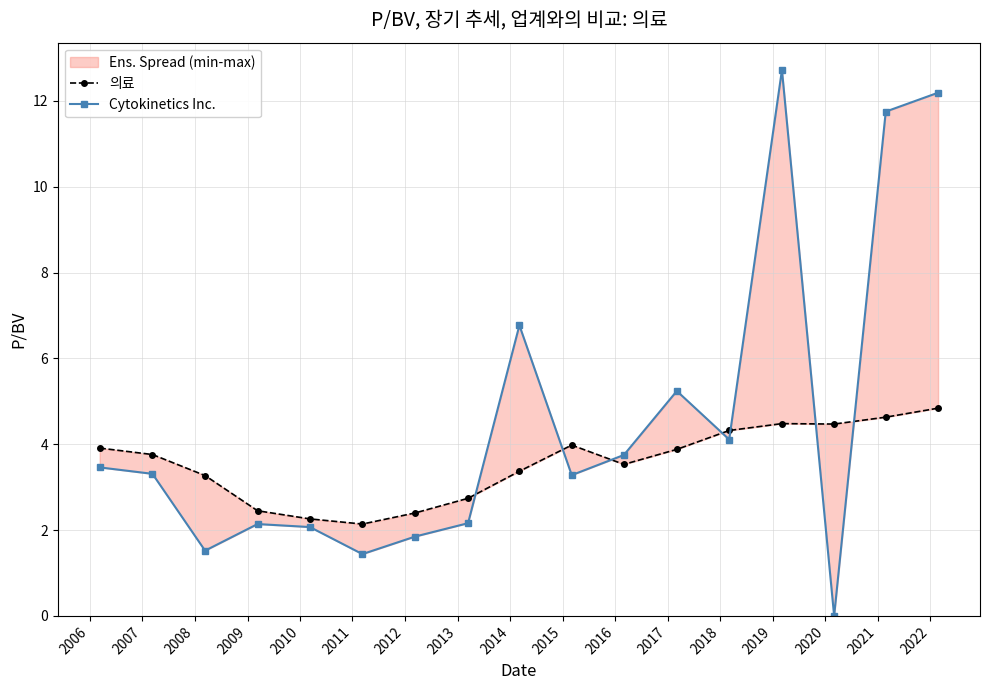

How many interior local peaks does the Cytokinetics Inc. series have?

4